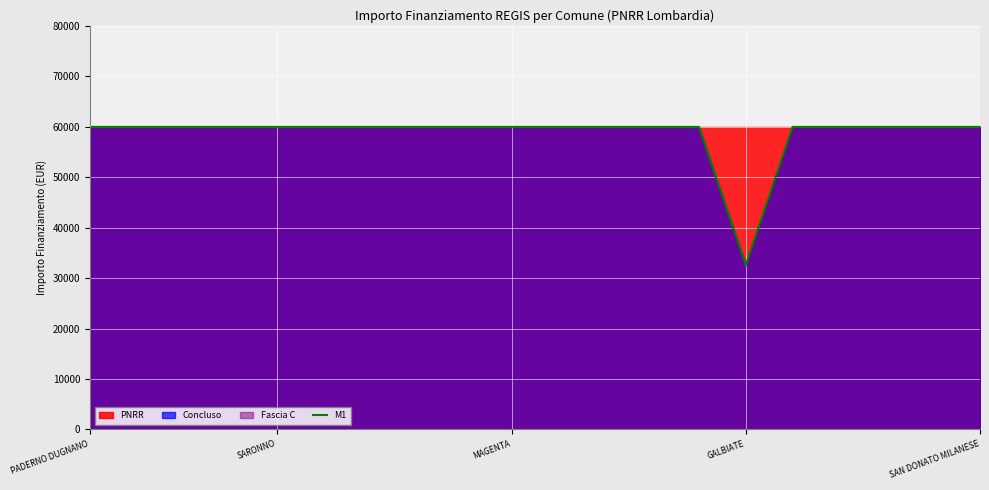

True or false: M1 has a value of 59966 at MAGENTA.

True